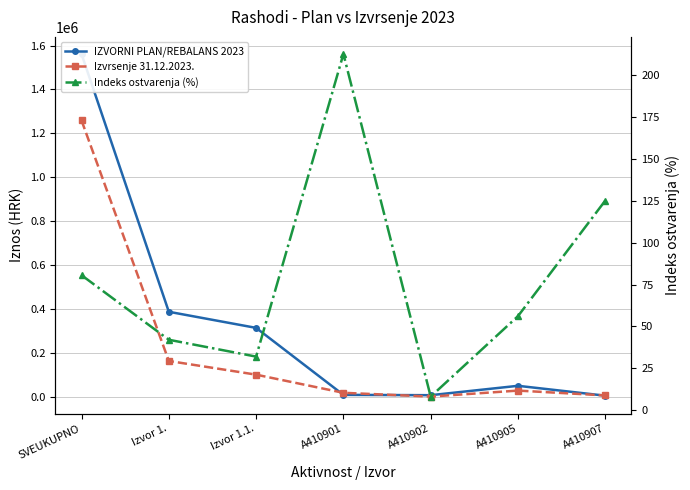

The Izvrsenje 31.12.2023. series shows 1985460.3 at SVEUKUPNO. True or false?

False